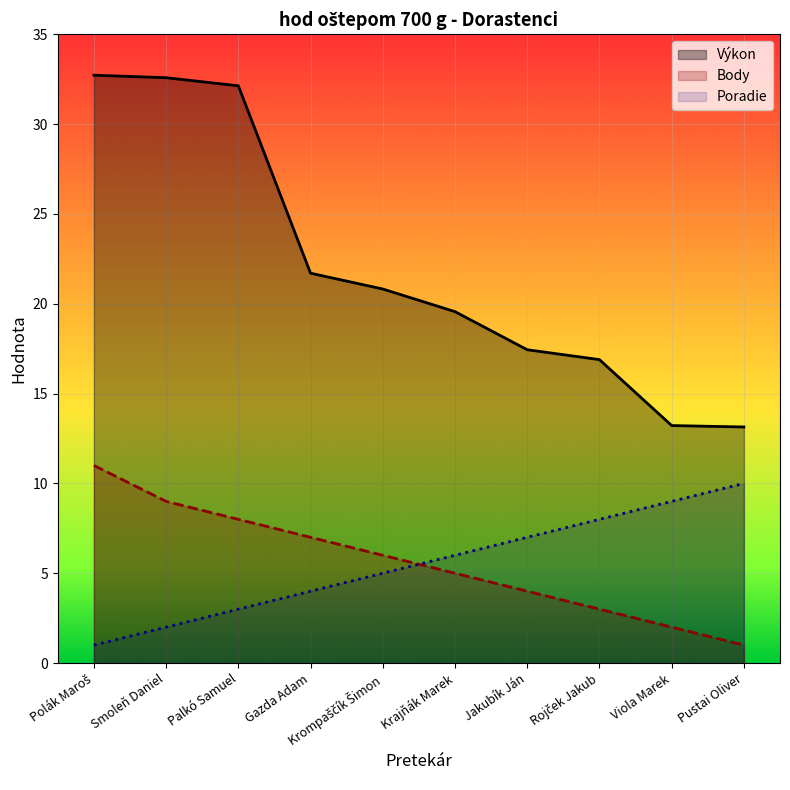

True or false: Výkon and Body intersect in this chart.

False